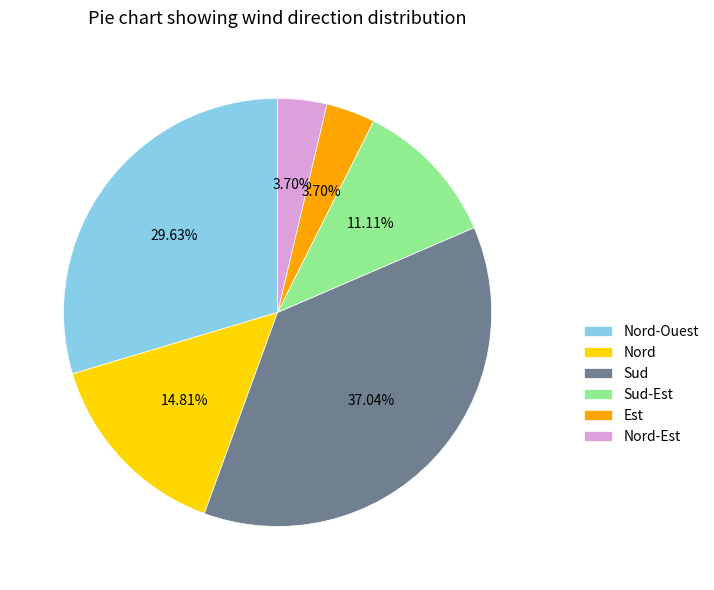

Does any single category account for the majority?

No